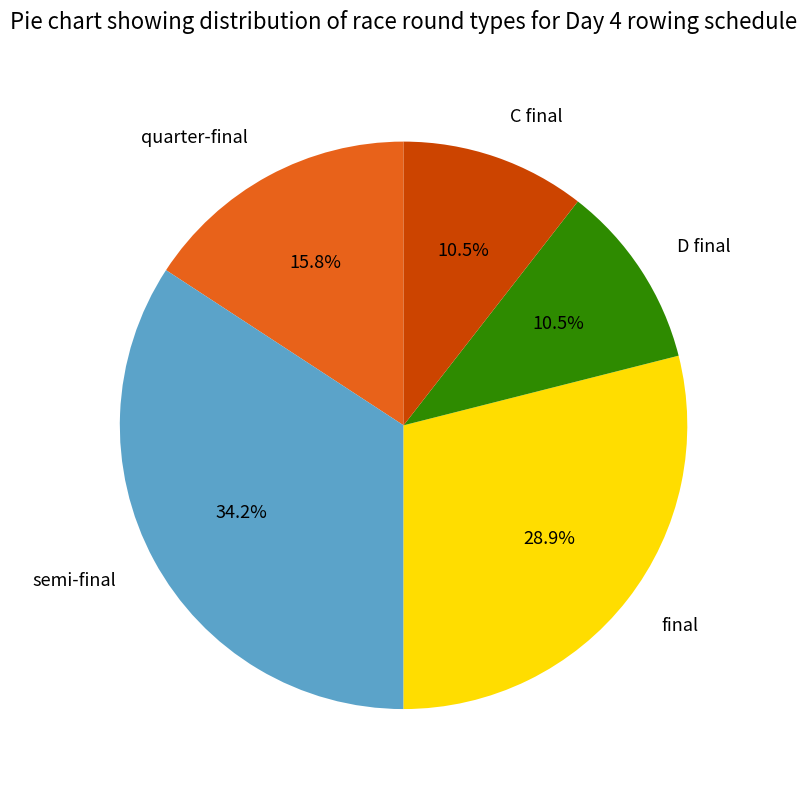

What percentage is NOT represented by quarter-final?

84.2%